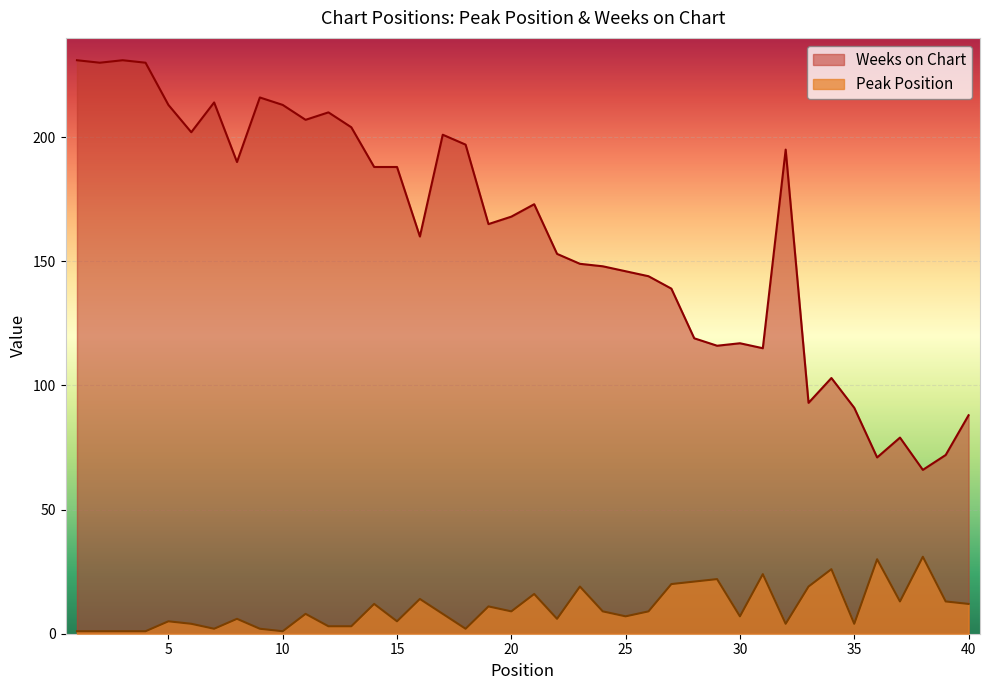

Between 22 and 26, which is larger?

26